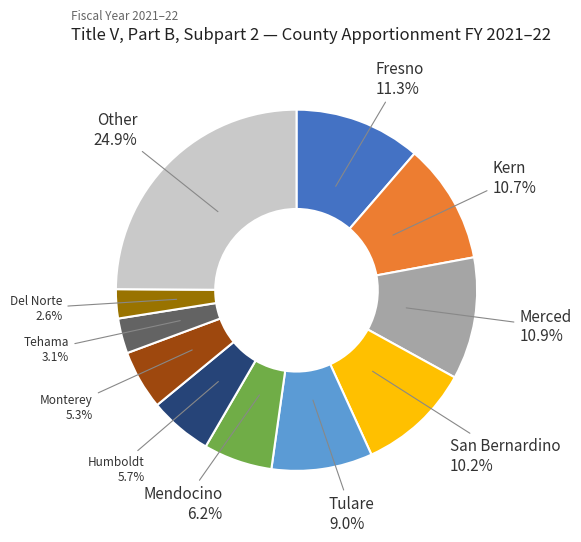

The Tulare slice represents 9% of the pie. True or false?

True